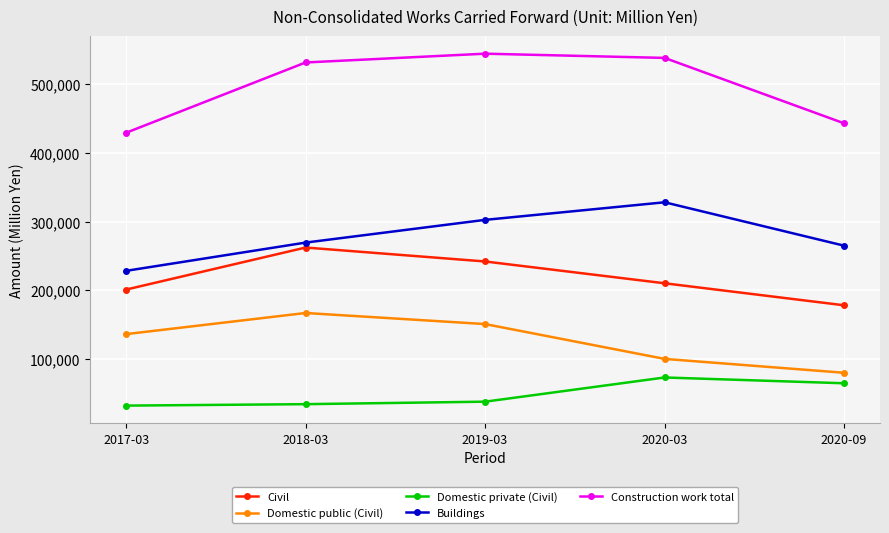

What is the value of the Civil point at the 5th from the left?

178113